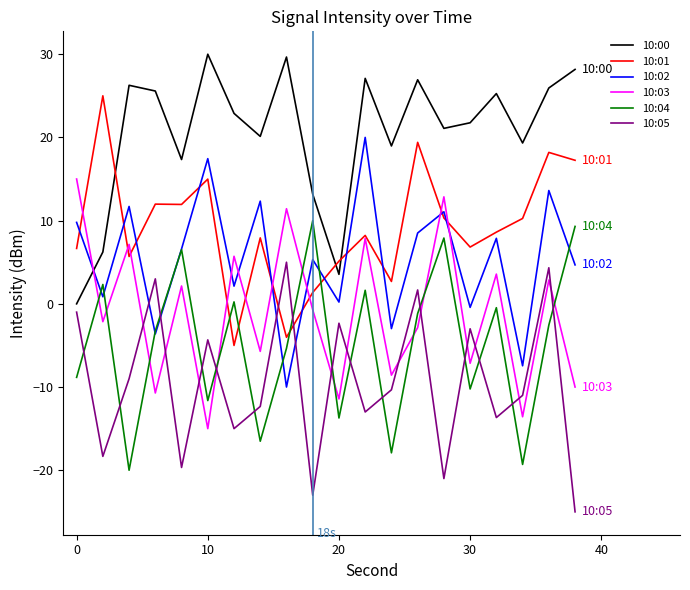

What is the highest value of the 10:01 series?

25.0